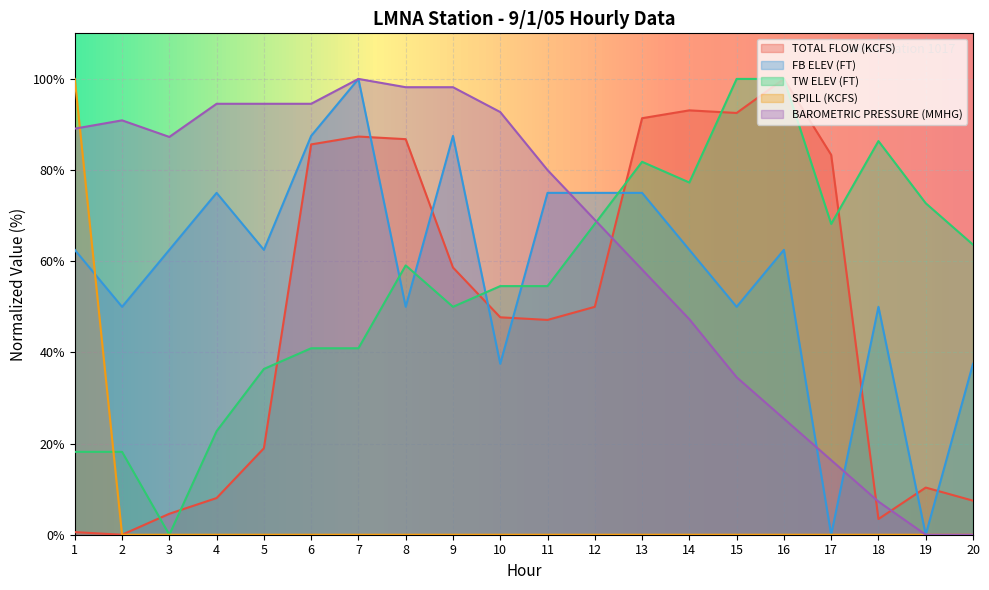

Is it true that BAROMETRIC PRESSURE (MMHG) equals 94.5 at 5?

True